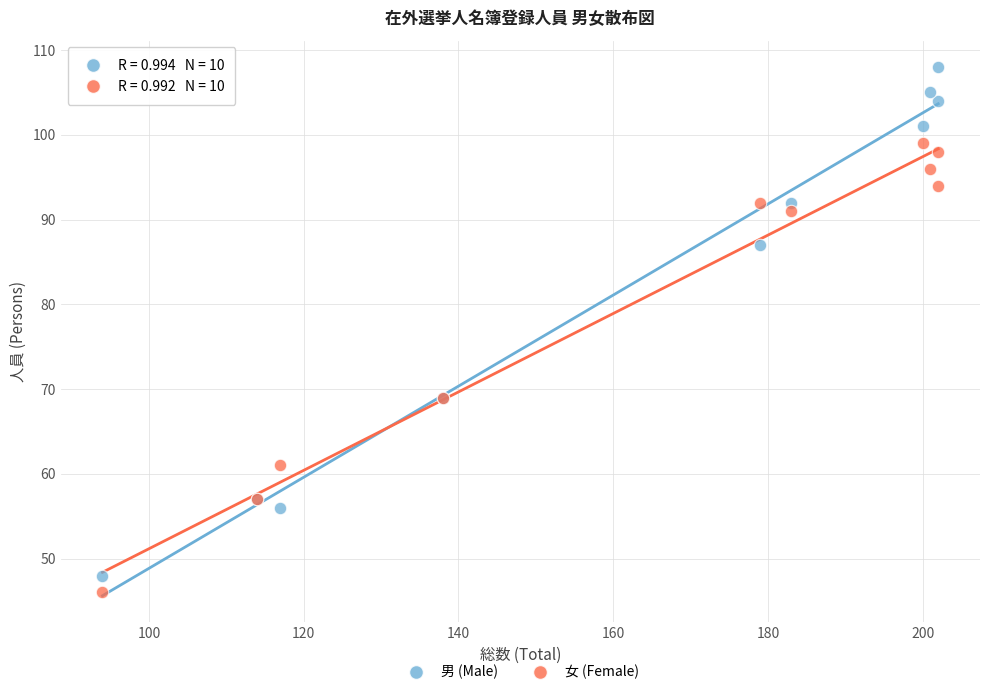

What are all the series names shown in the legend?

男 (Male), 女 (Female)